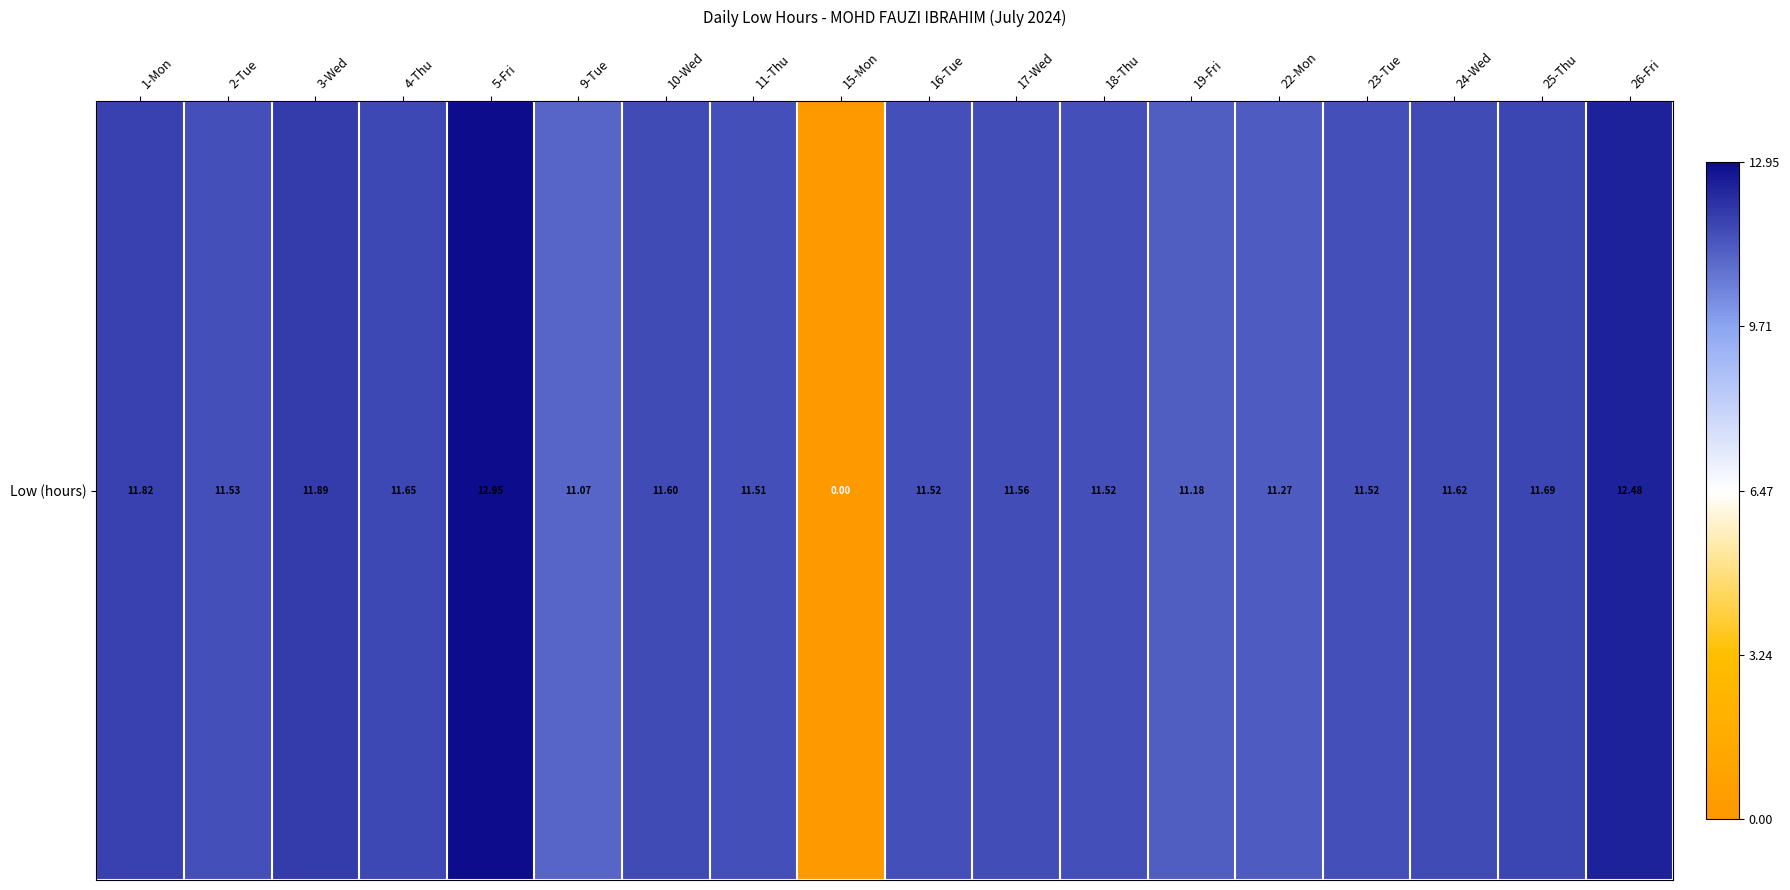

Between 23-Tue and 15-Mon, which is larger?

23-Tue